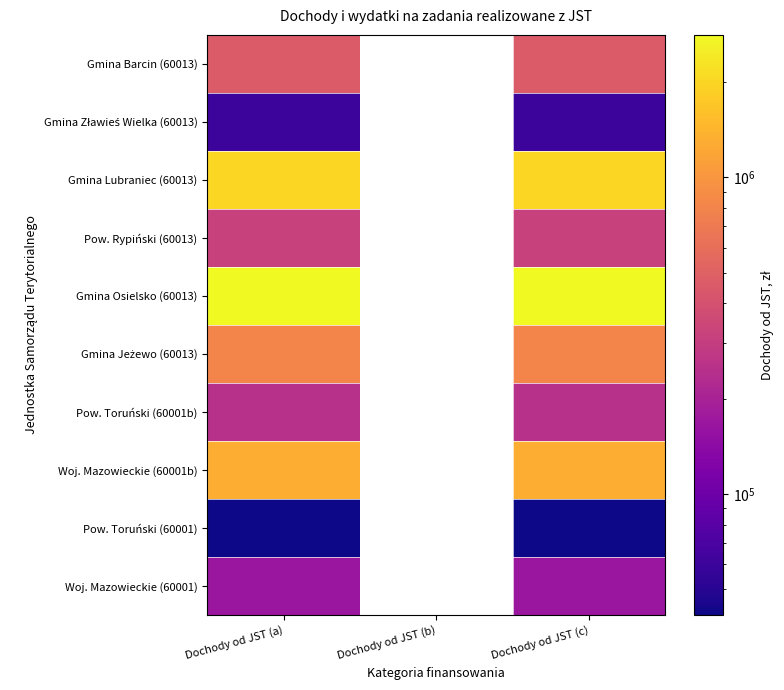

How many positive values does the Pow. Rypiński (60013) series have?

2